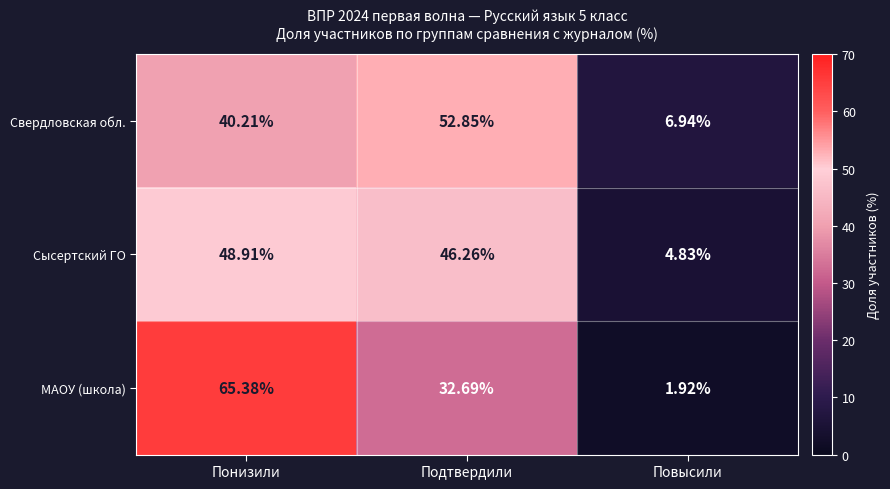

At Подтвердили, list the series in order from smallest to largest.

МАОУ (школа), Сысертский ГО, Свердловская обл.